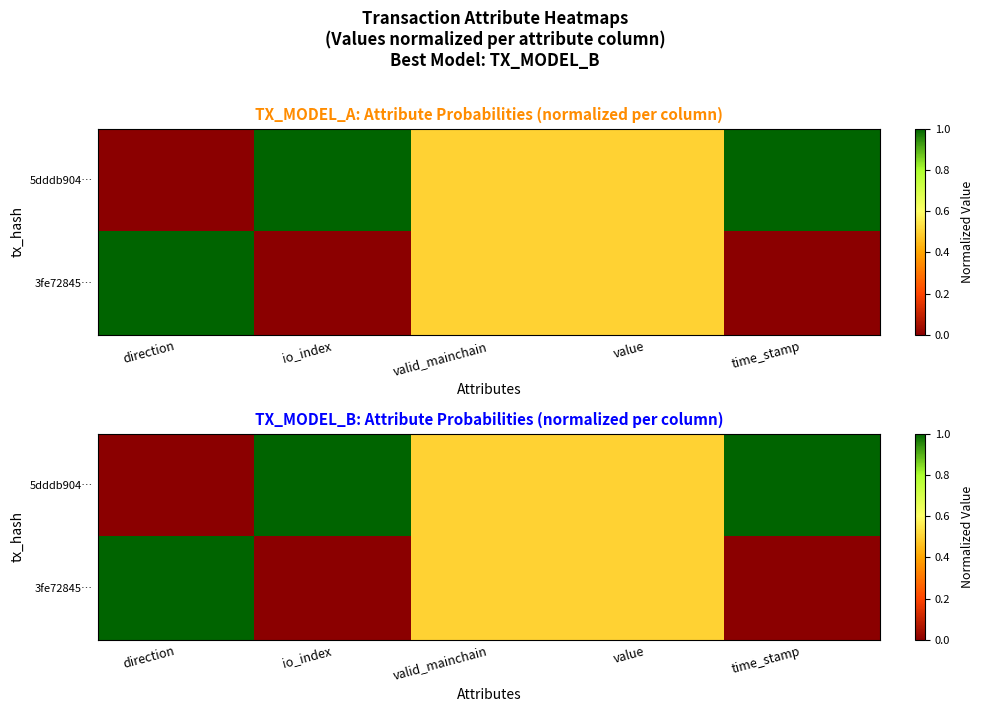

What is the sum of all 3fe72845… values?

2.0